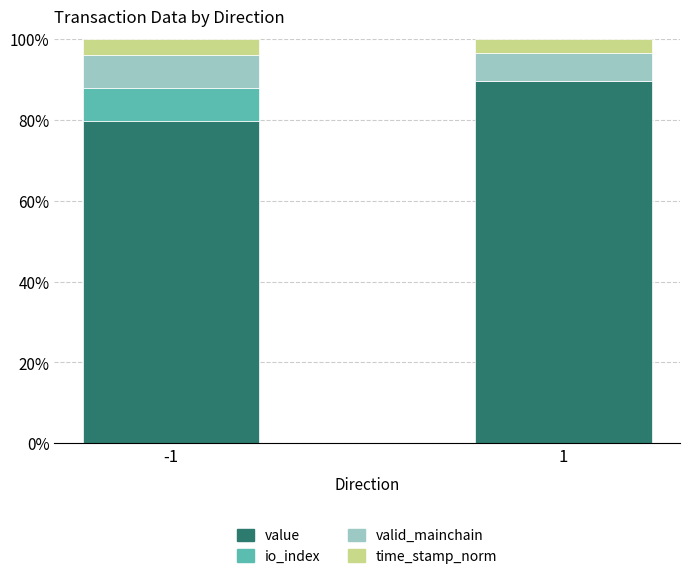

What is the sum of all value values?

169.2